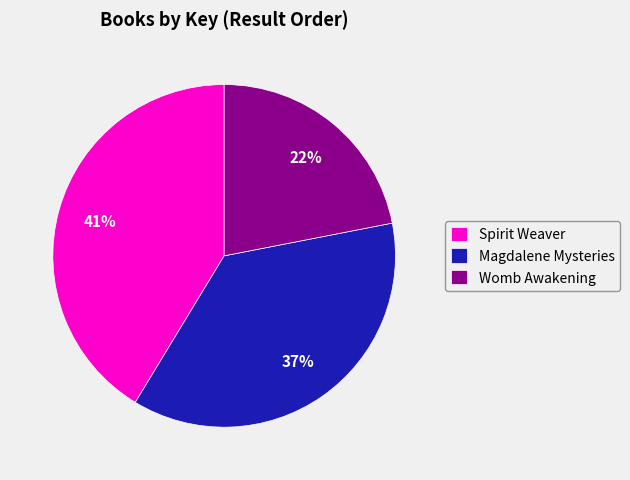

Rank the categories by value from highest to lowest.

Spirit Weaver, Magdalene Mysteries, Womb Awakening